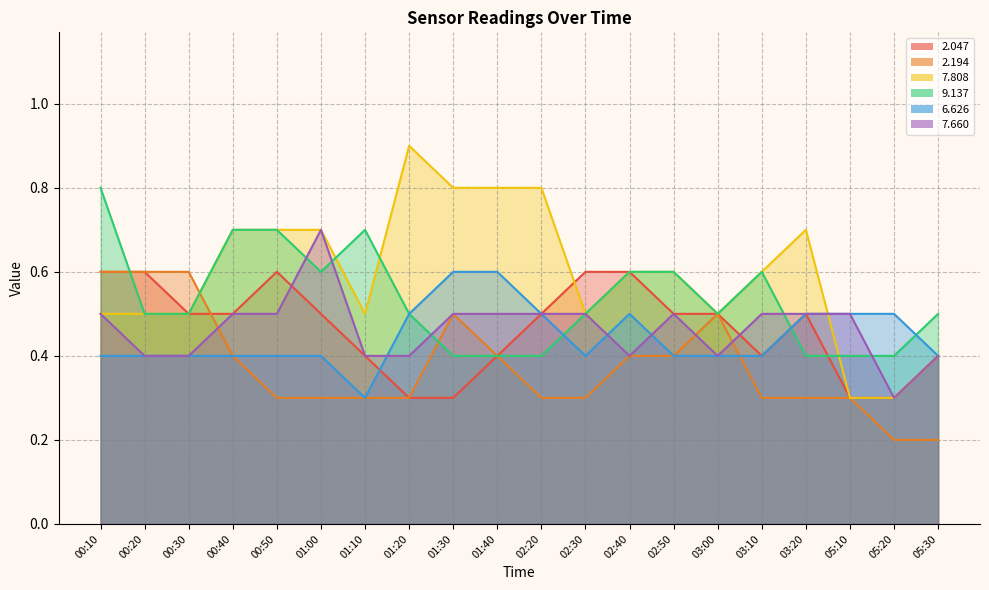

What is the minimum value for   7.808?

0.3